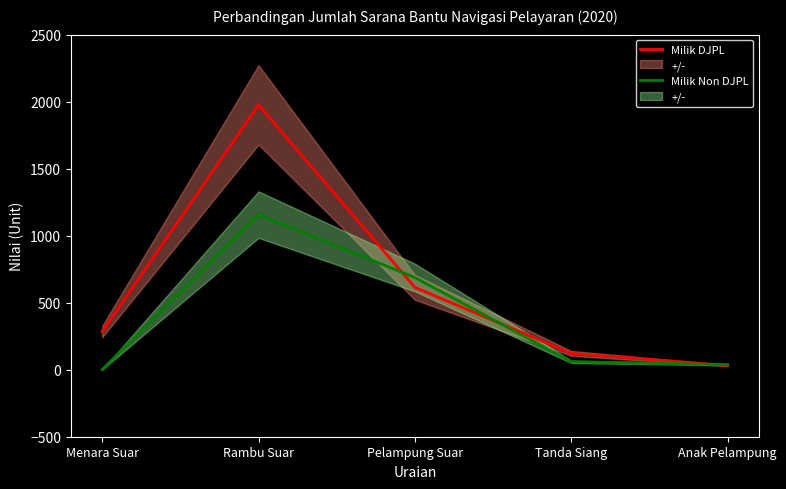

Between Menara Suar and Anak Pelampung, which is larger?

Menara Suar